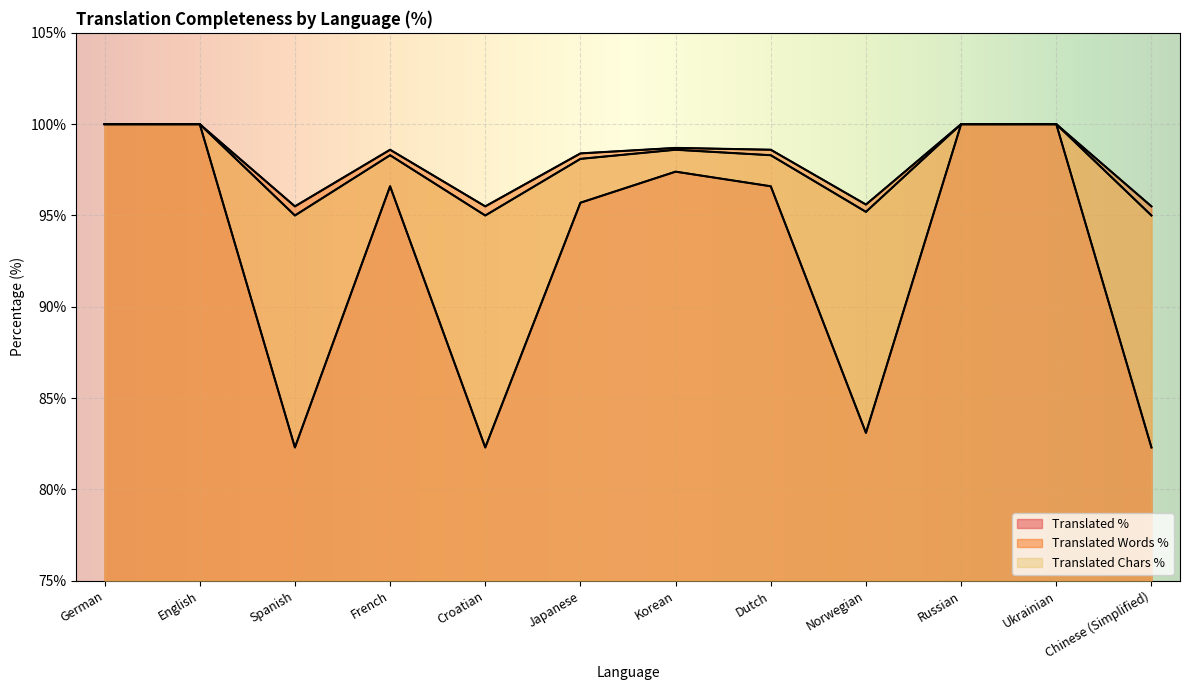

What is the sum of the translated_chars_percent values at Japanese and Spanish?

193.1